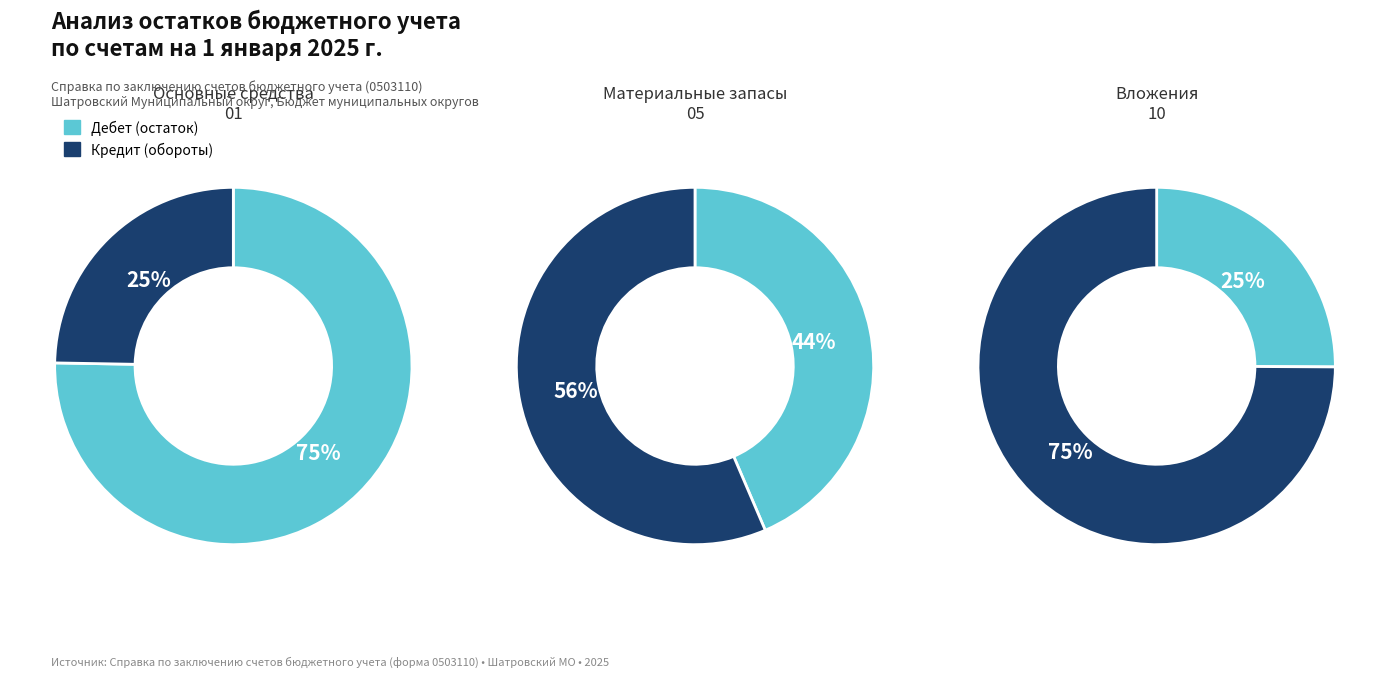

The 7 slice represents 1% of the pie. True or false?

False